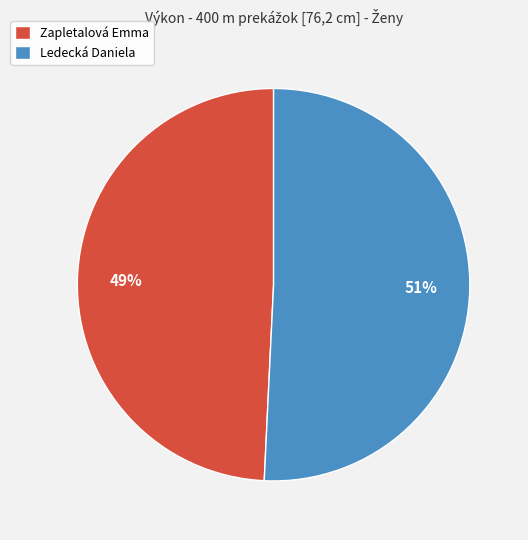

Rank the categories by value from lowest to highest.

Zapletalová Emma, Ledecká Daniela